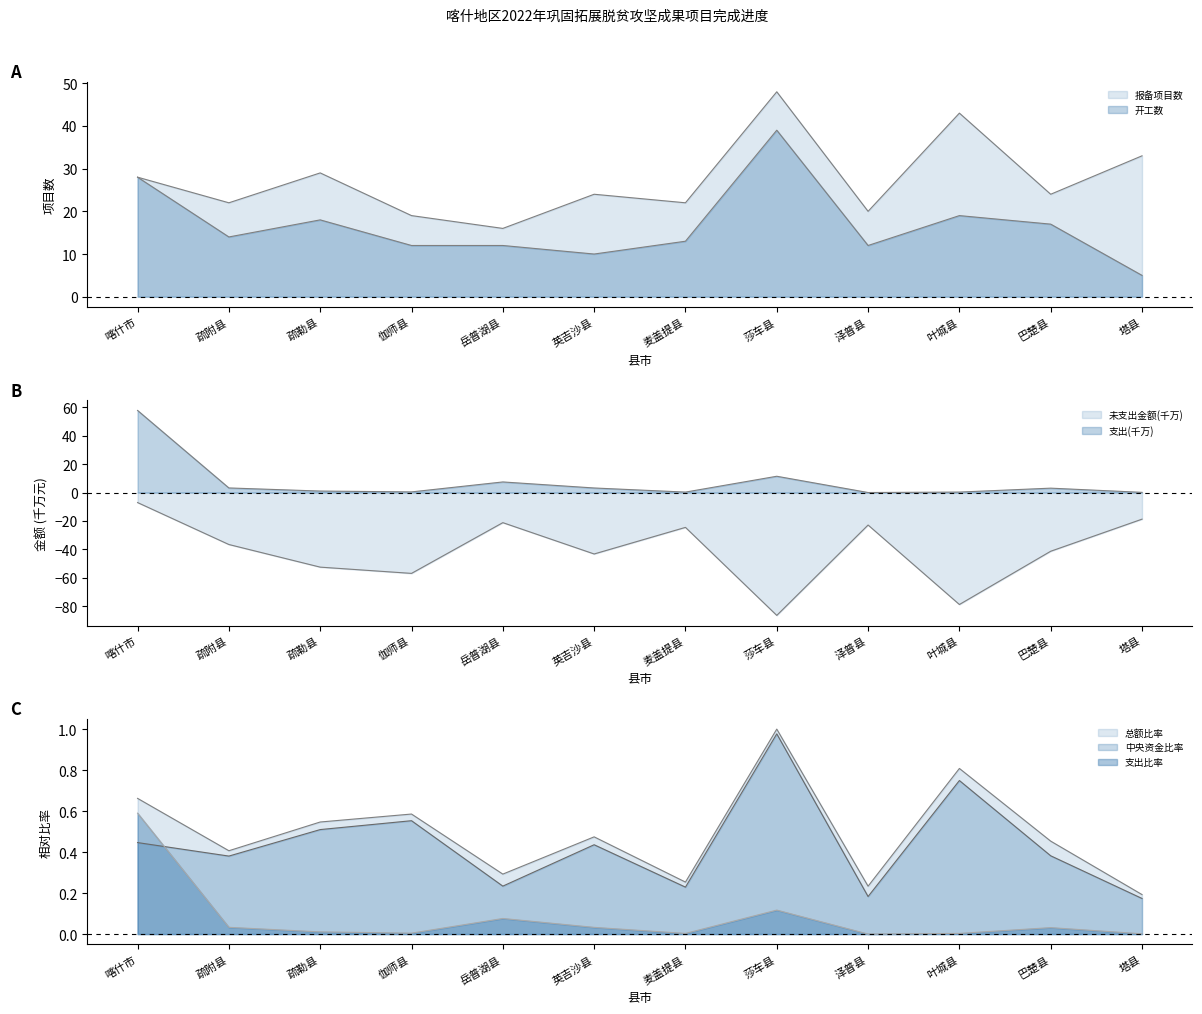

True or false: 中央资金支出 has a value of 0.1 at 叶城县.

False